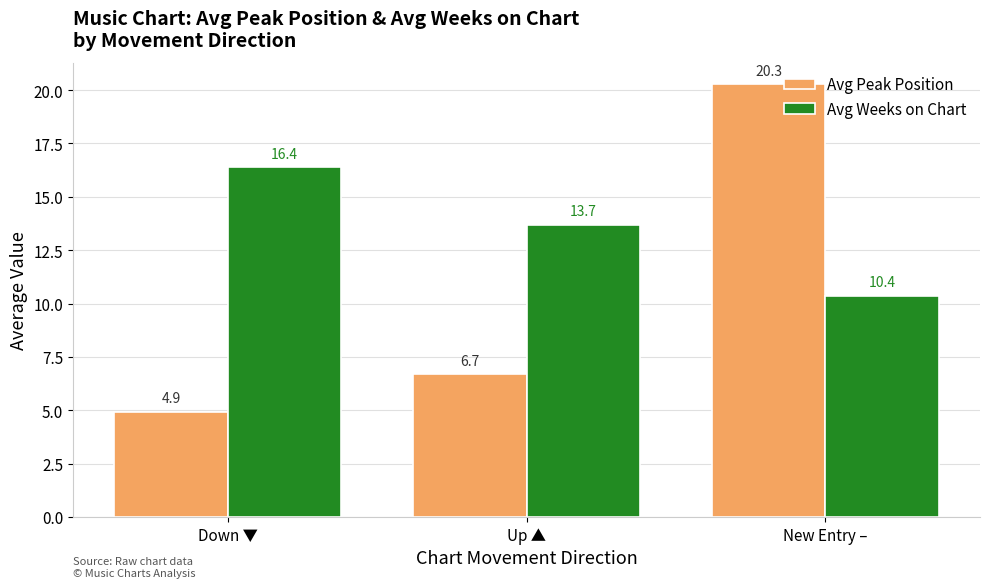

How many categories are shown in the chart?

3